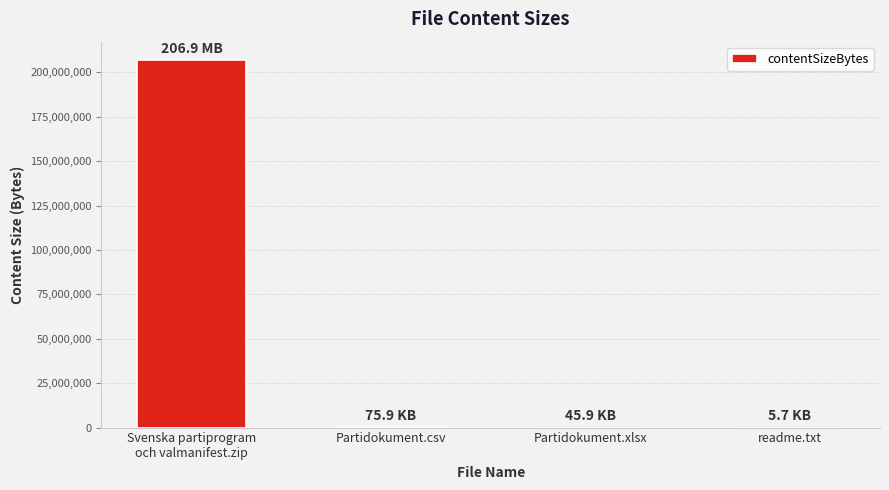

What is the sum of all values?

207021736